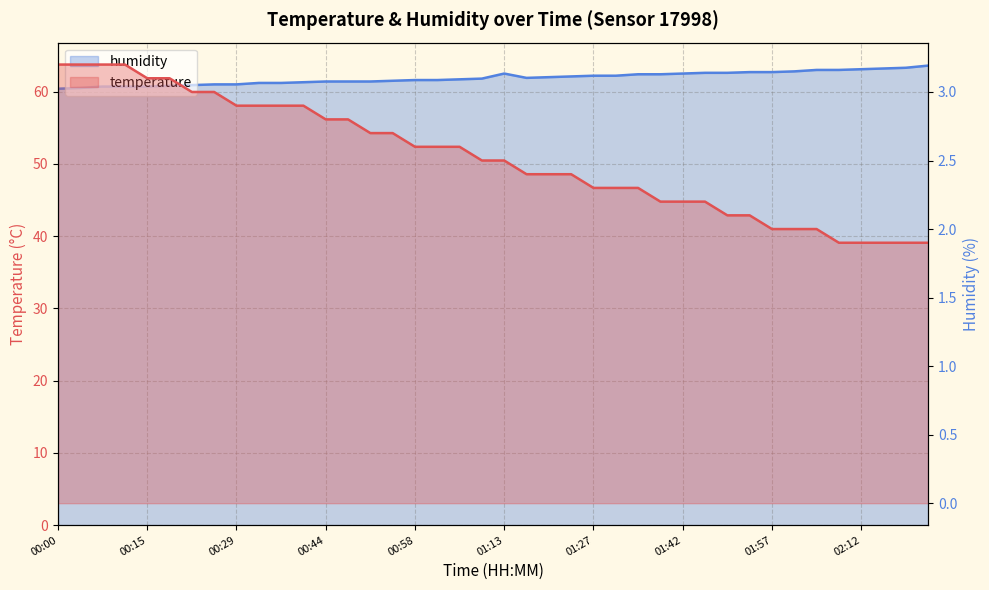

True or false: temperature and humidity cross at least once.

False